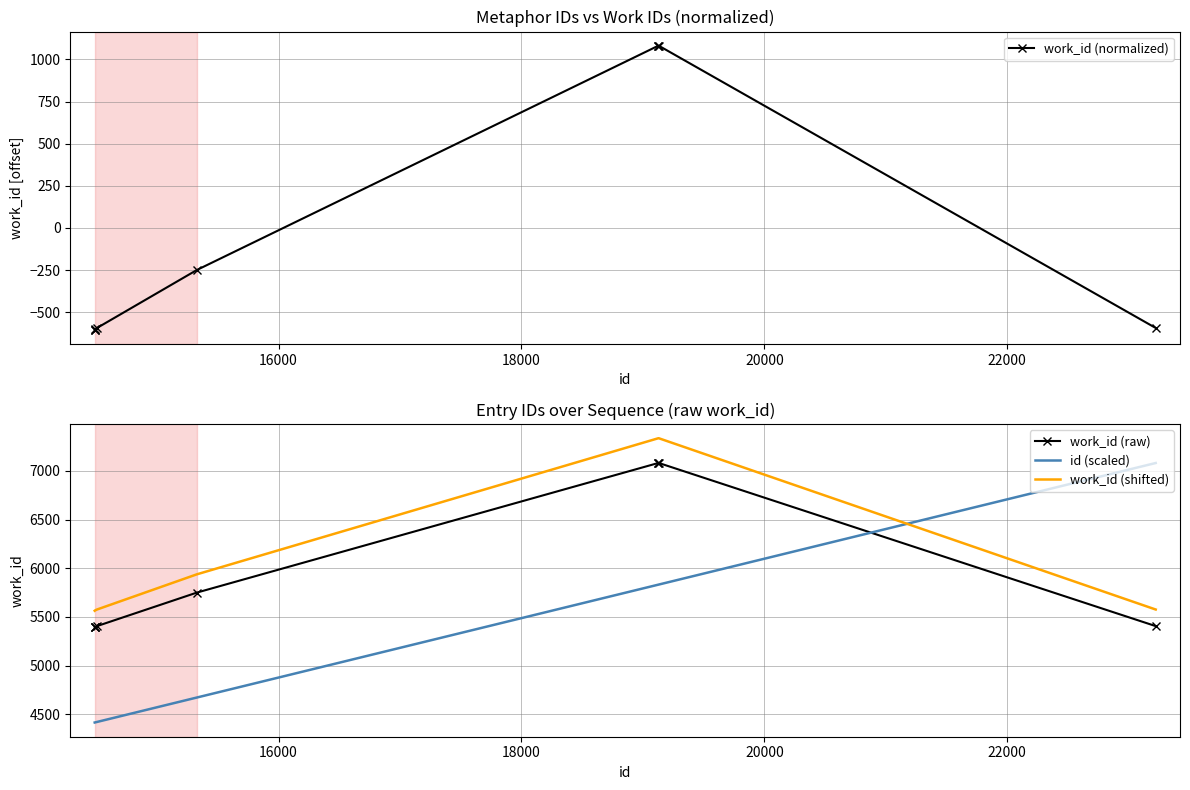

True or false: work_id (shifted) and work_id (raw) cross at least once.

False